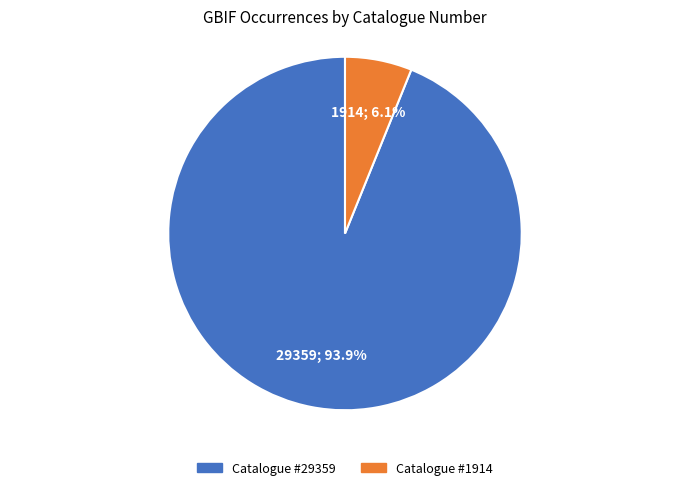

Does any single category account for the majority?

Yes